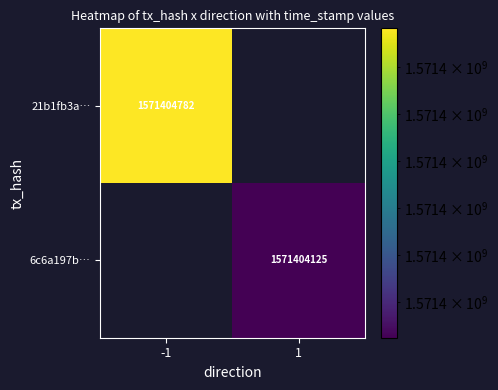

Which series has the largest total across all categories?

21b1fb3a6acf518c29df92fd204561417b53eca